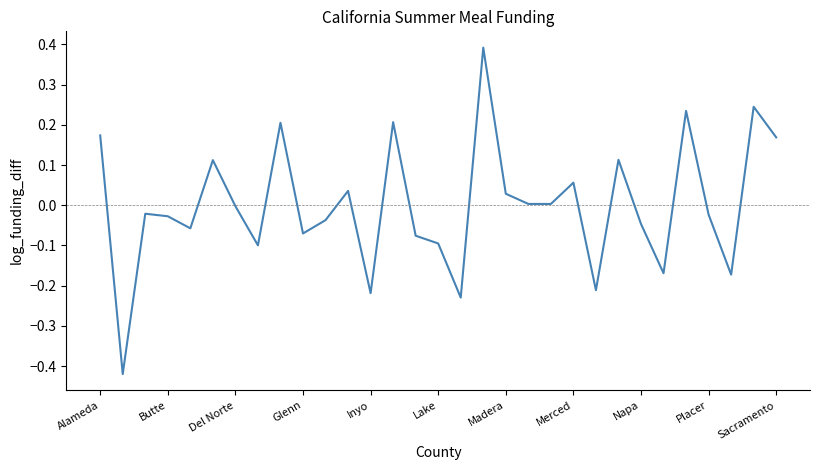

Does the chart have visible grid lines?

No